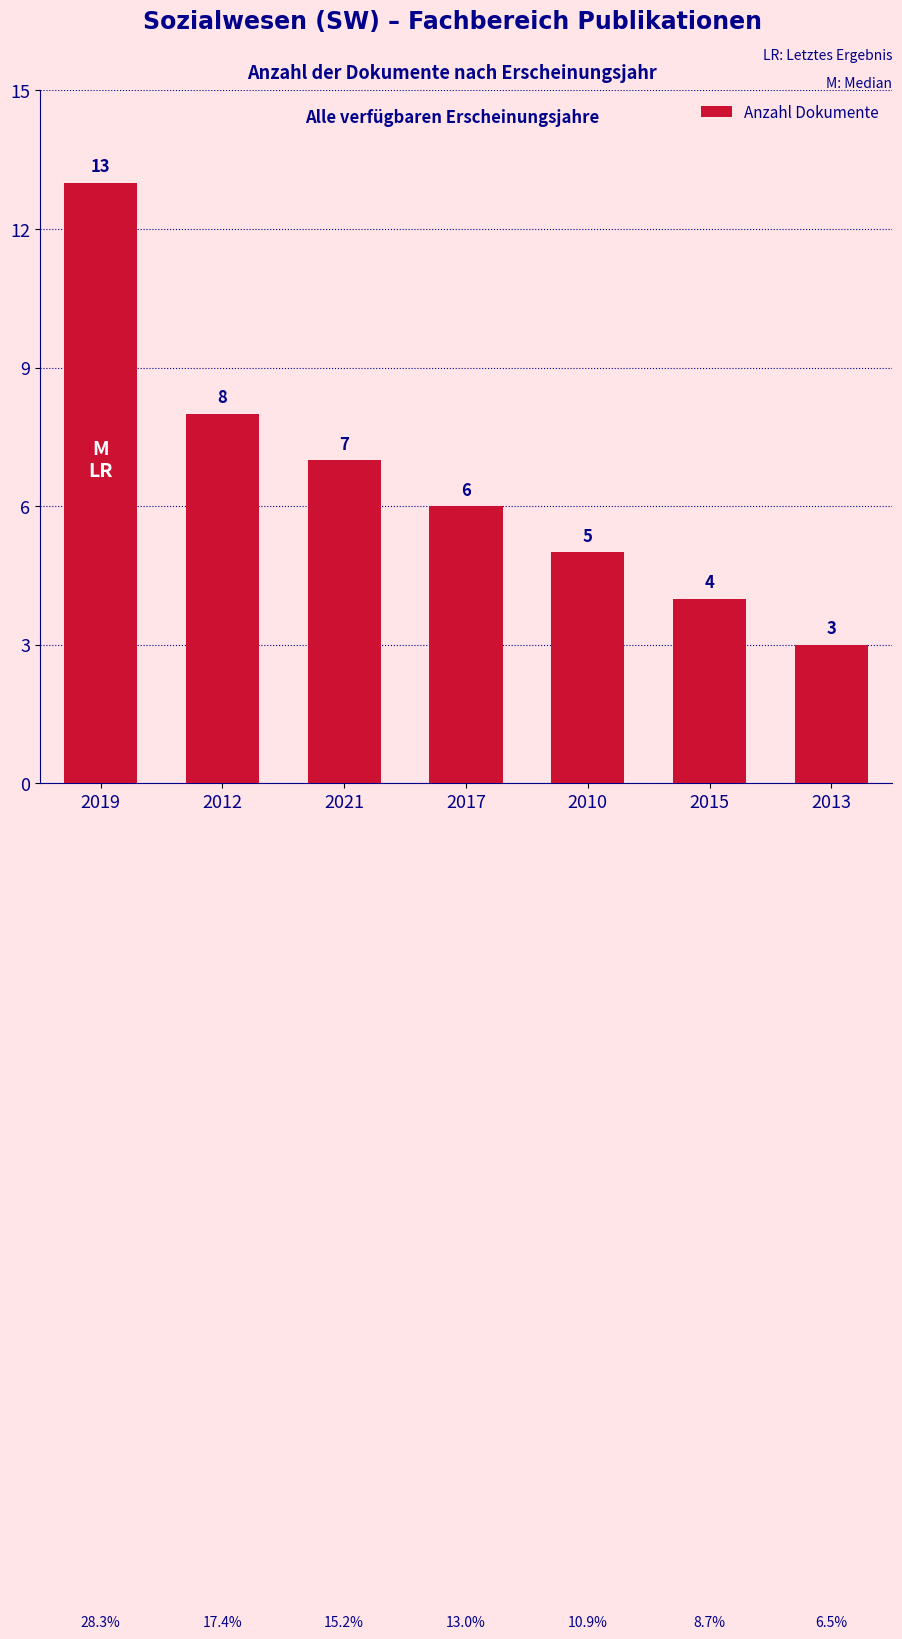

Where is the data nearest to the value 8?

2012